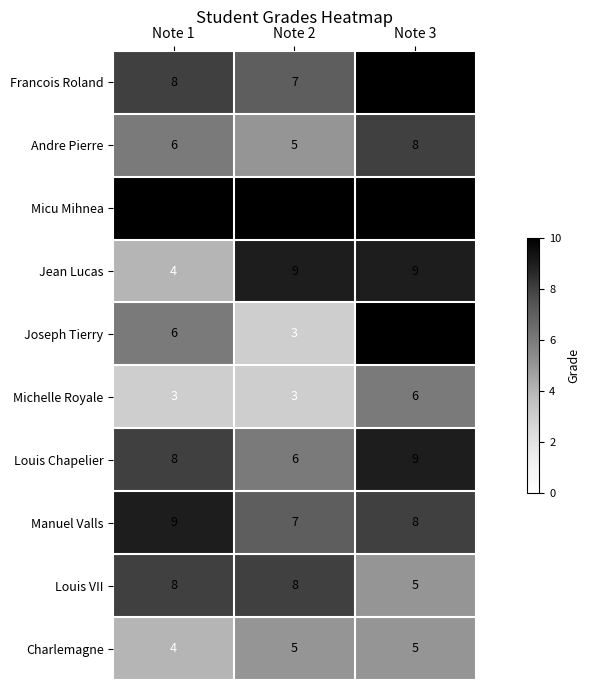

At how many categories does at least one series exceed 8?

3